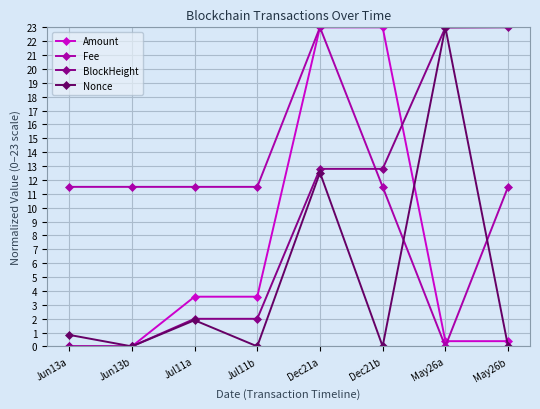

What is the greatest value displayed?

23.0